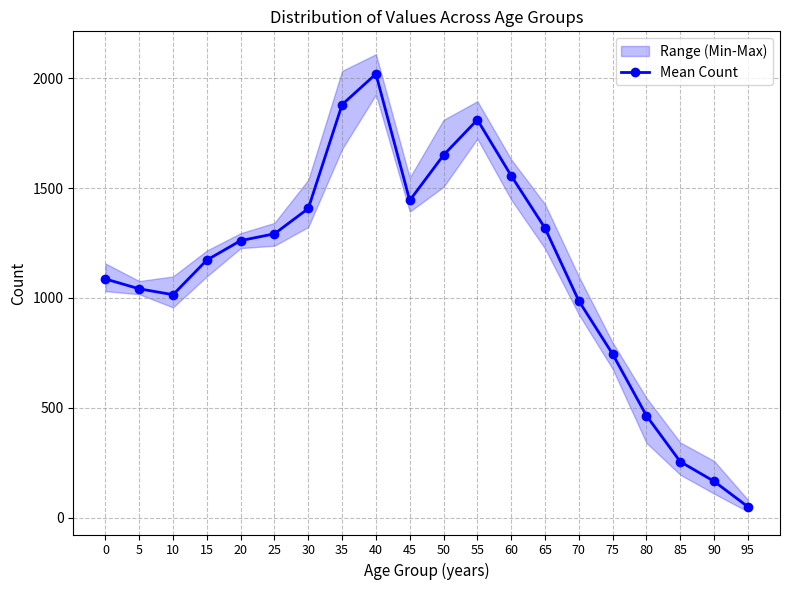

Between 30 and 35, which is larger?

35